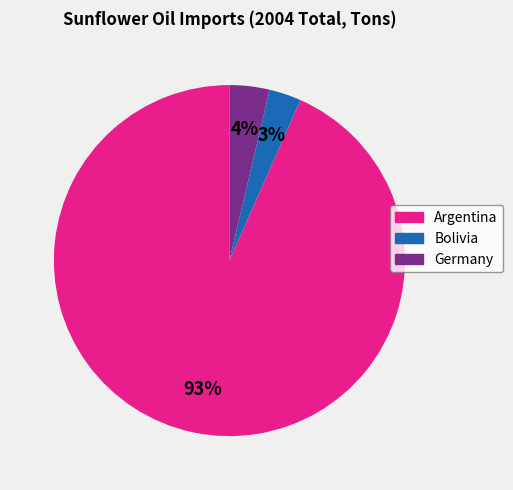

Count the number of slices in the pie.

3